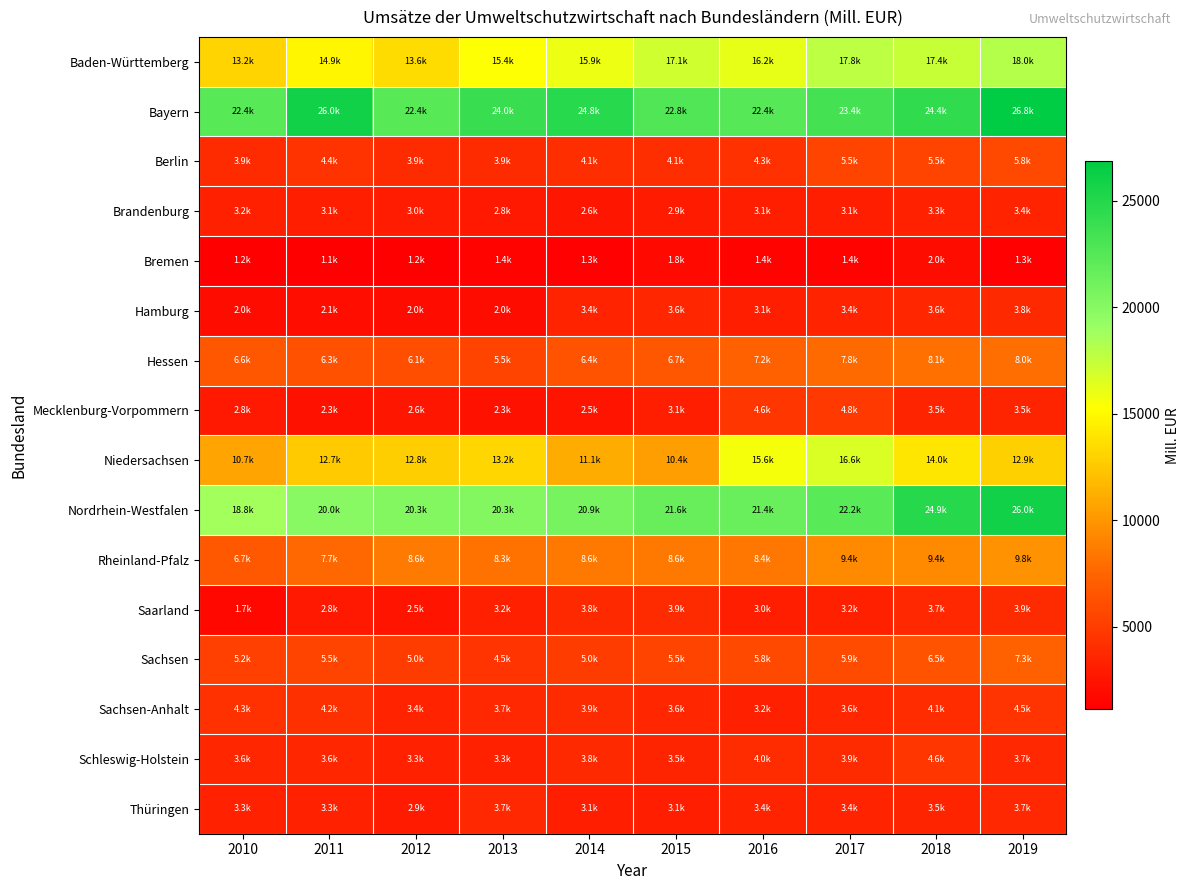

Which has a higher value, 2011 or 2019?

2019